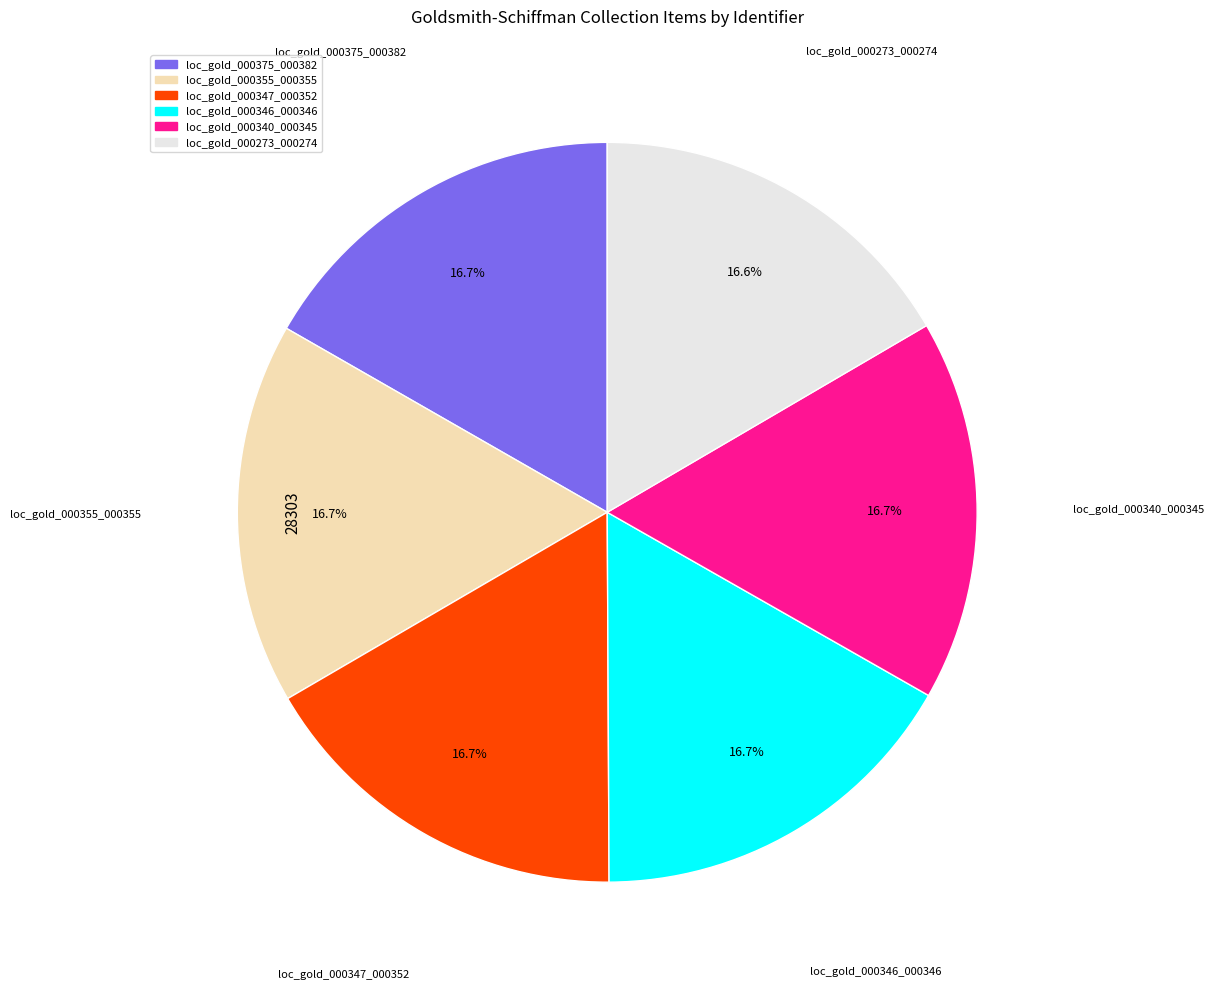

Approximately how many times larger is the value at loc_gold_000347_000352 compared to loc_gold_000375_000382?

1.0